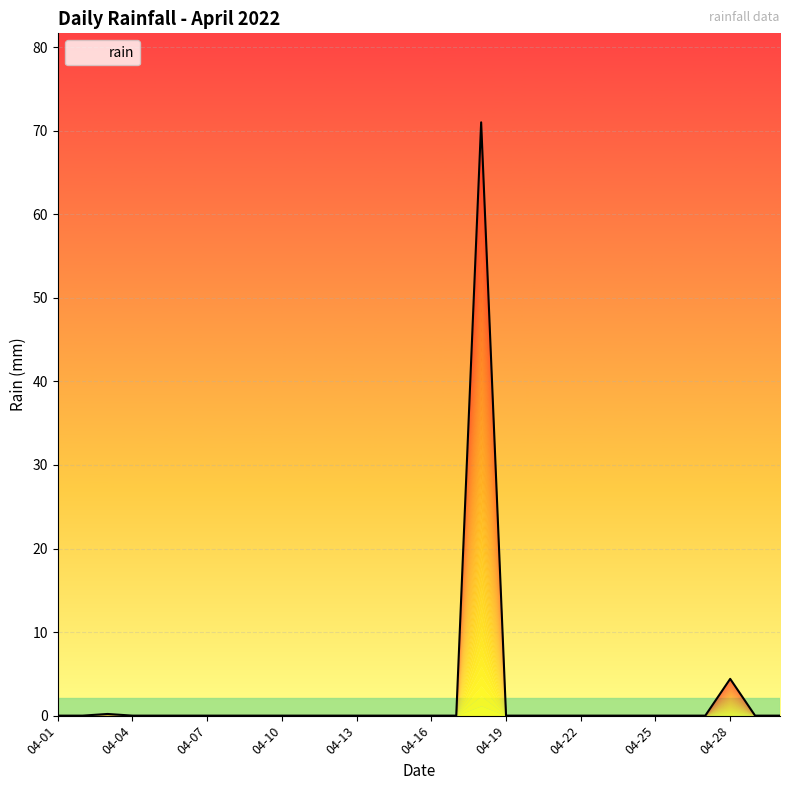

The value of rain at 04-16 is 49.2. True or false?

False